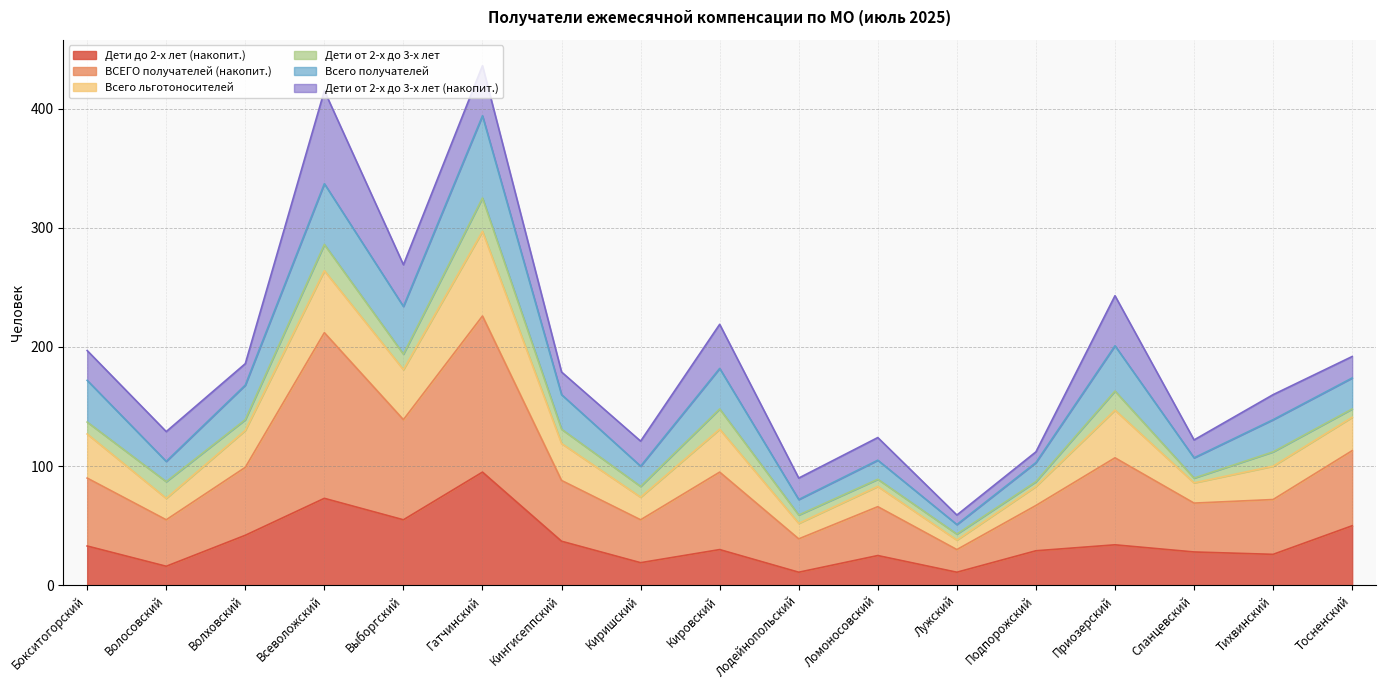

What are all the series names shown in the legend?

Дети до 2-х лет (накопит.), ВСЕГО получателей (накопит.), Всего льготоносителей, Дети от 2-х до 3-х лет, Всего получателей, Дети от 2-х до 3-х лет (накопит.)